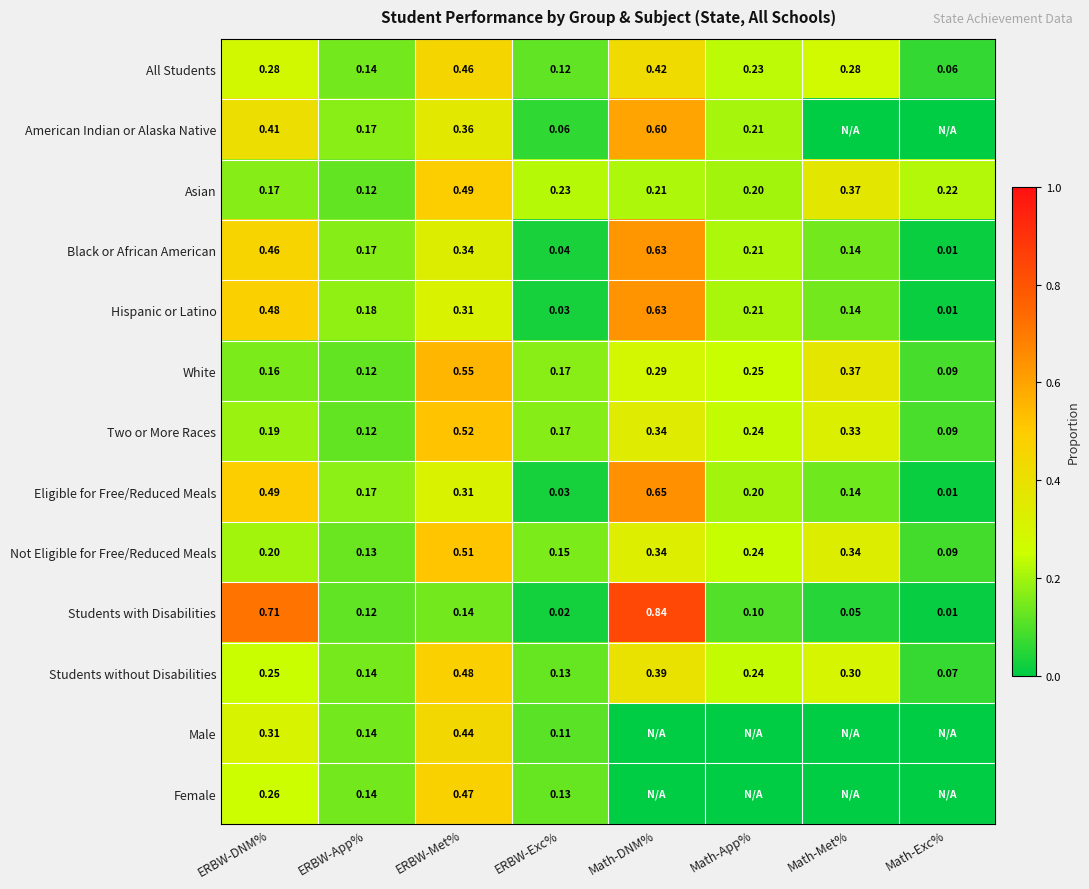

Is the value of White at ERBW-Met% greater than the value of Asian at ERBW-Met%?

Yes